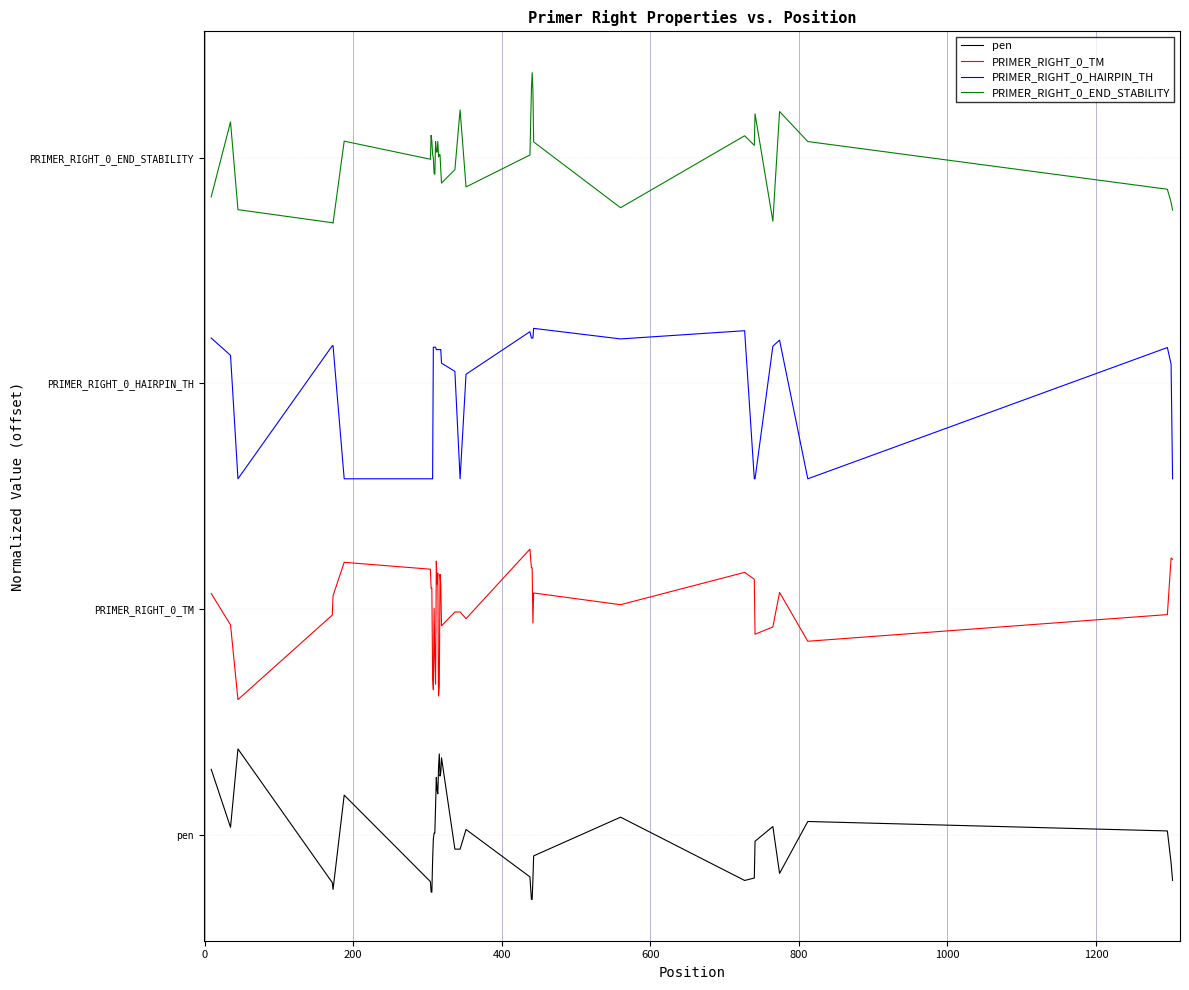

Does the chart display data point markers on the line(s)?

No